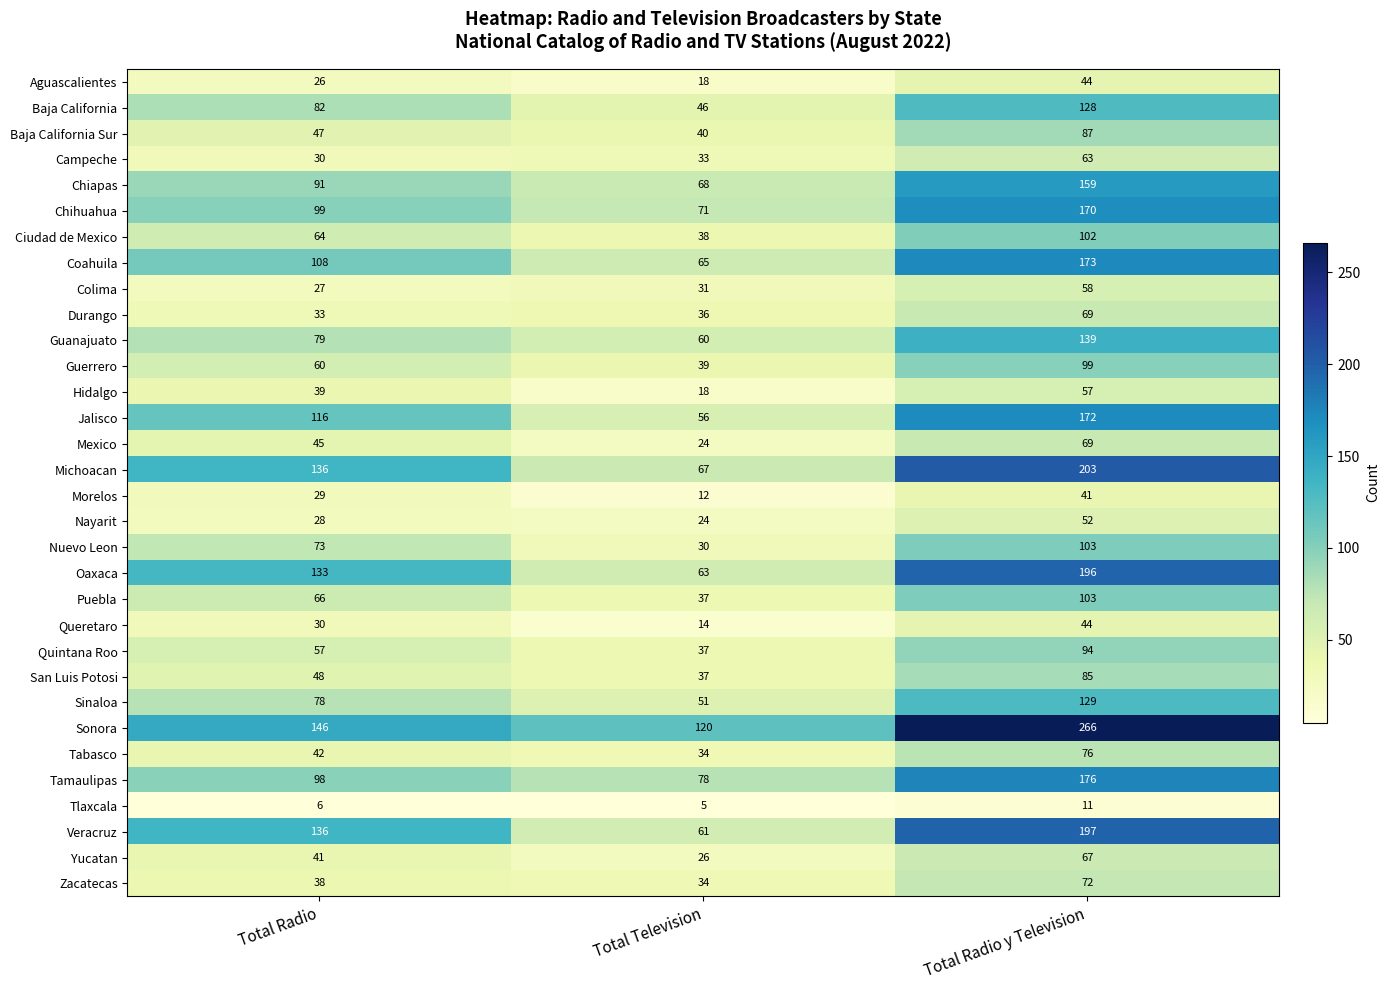

Count the Tamaulipas values in the range 78 to 176.

3